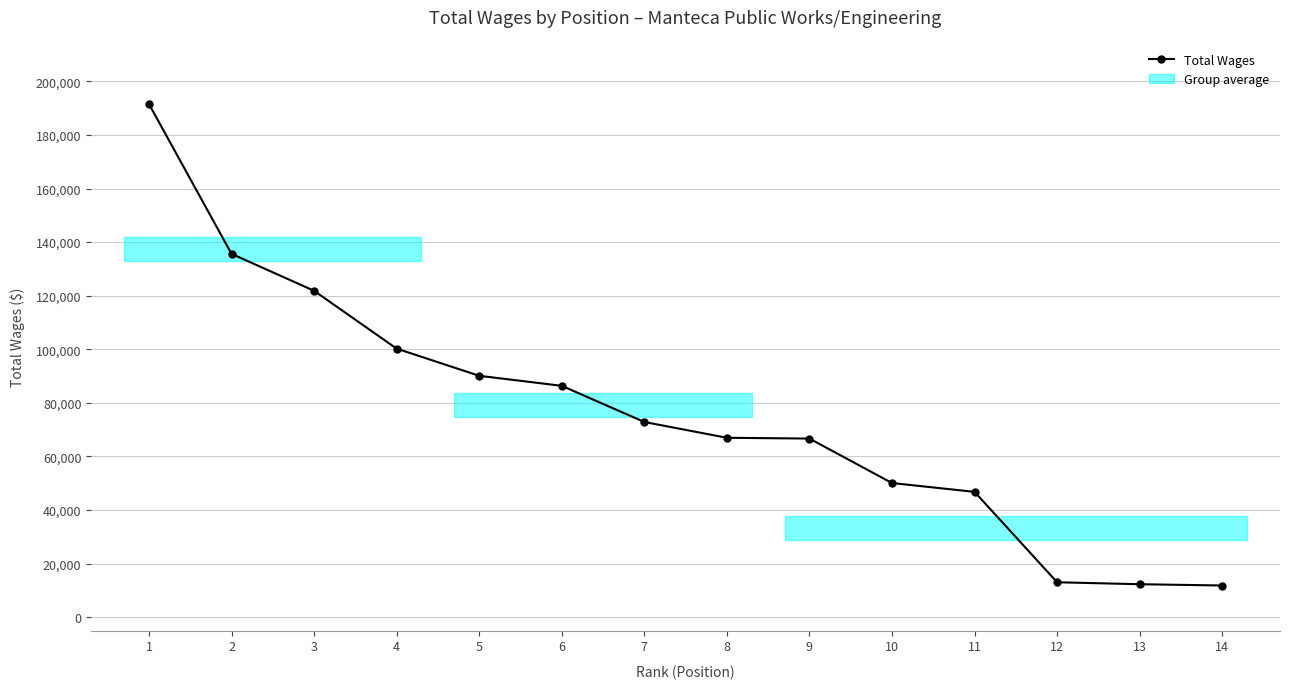

How many values exceed 72861?

6